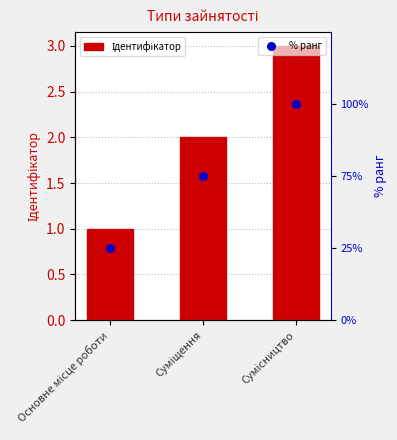

What is the total value across all series at Сумісництво?

6